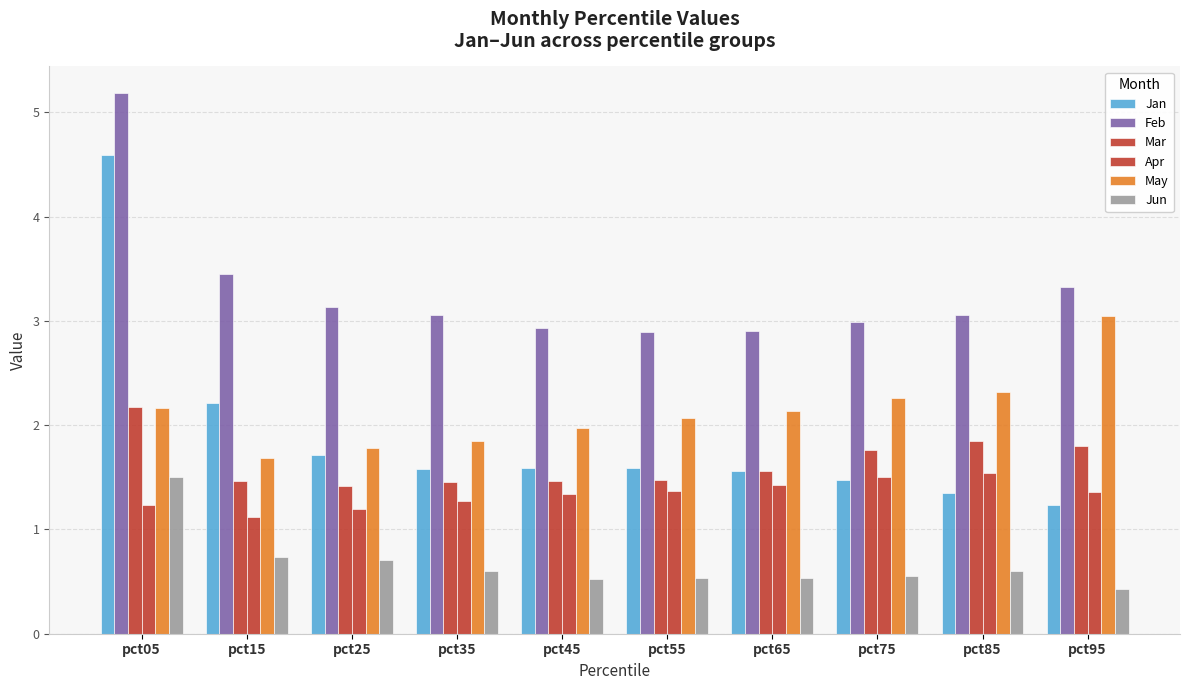

Count the number of categories in the chart.

10